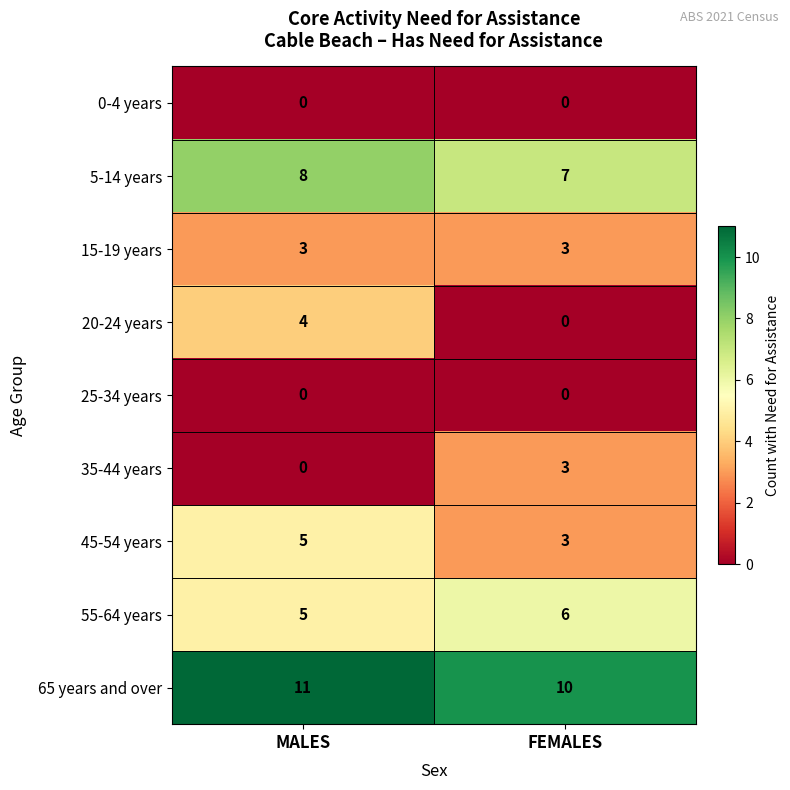

Which series changed the most between MALES and FEMALES?

20-24 years